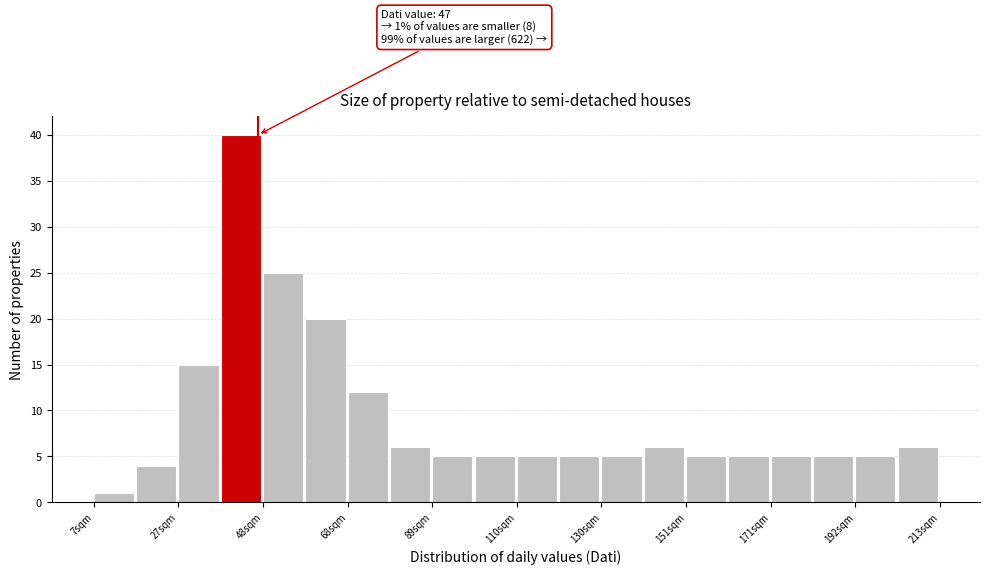

Read against the x-axis, roughly where is the centre of the tallest bar?

45